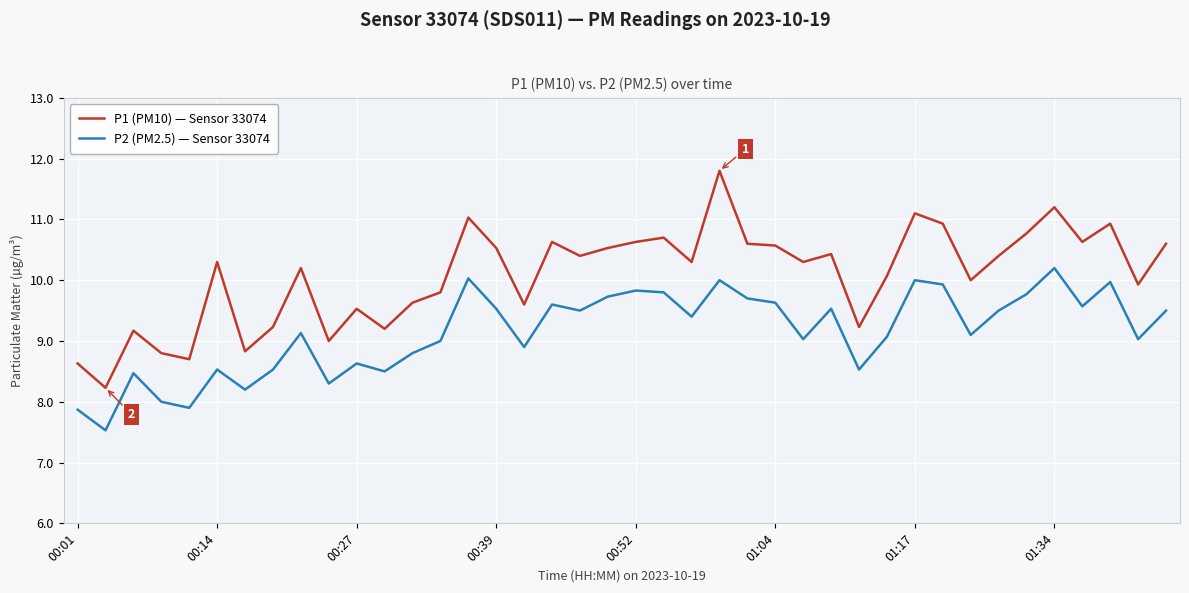

Which series has the widest spread of values?

P1 (PM10) — Sensor 33074